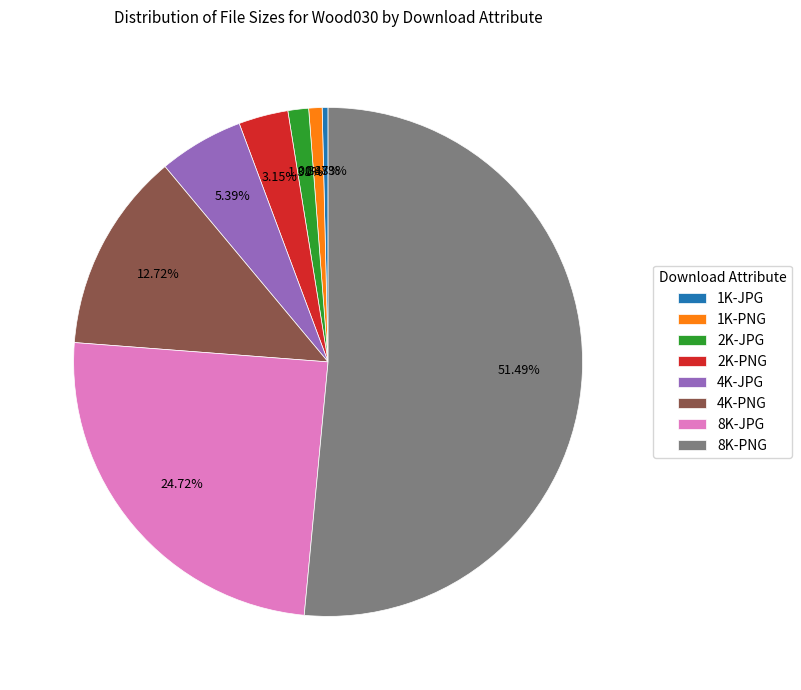

To the nearest percent, what is the combined percentage of 8K-PNG and 2K-PNG?

55%